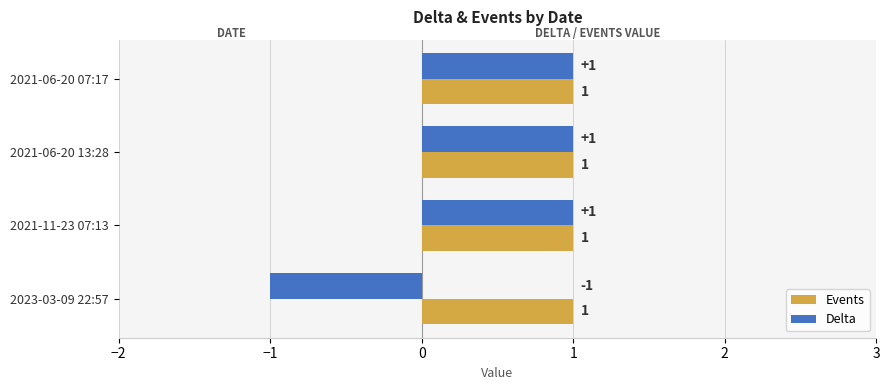

List the series in order of their overall mean, lowest first.

Delta, Events